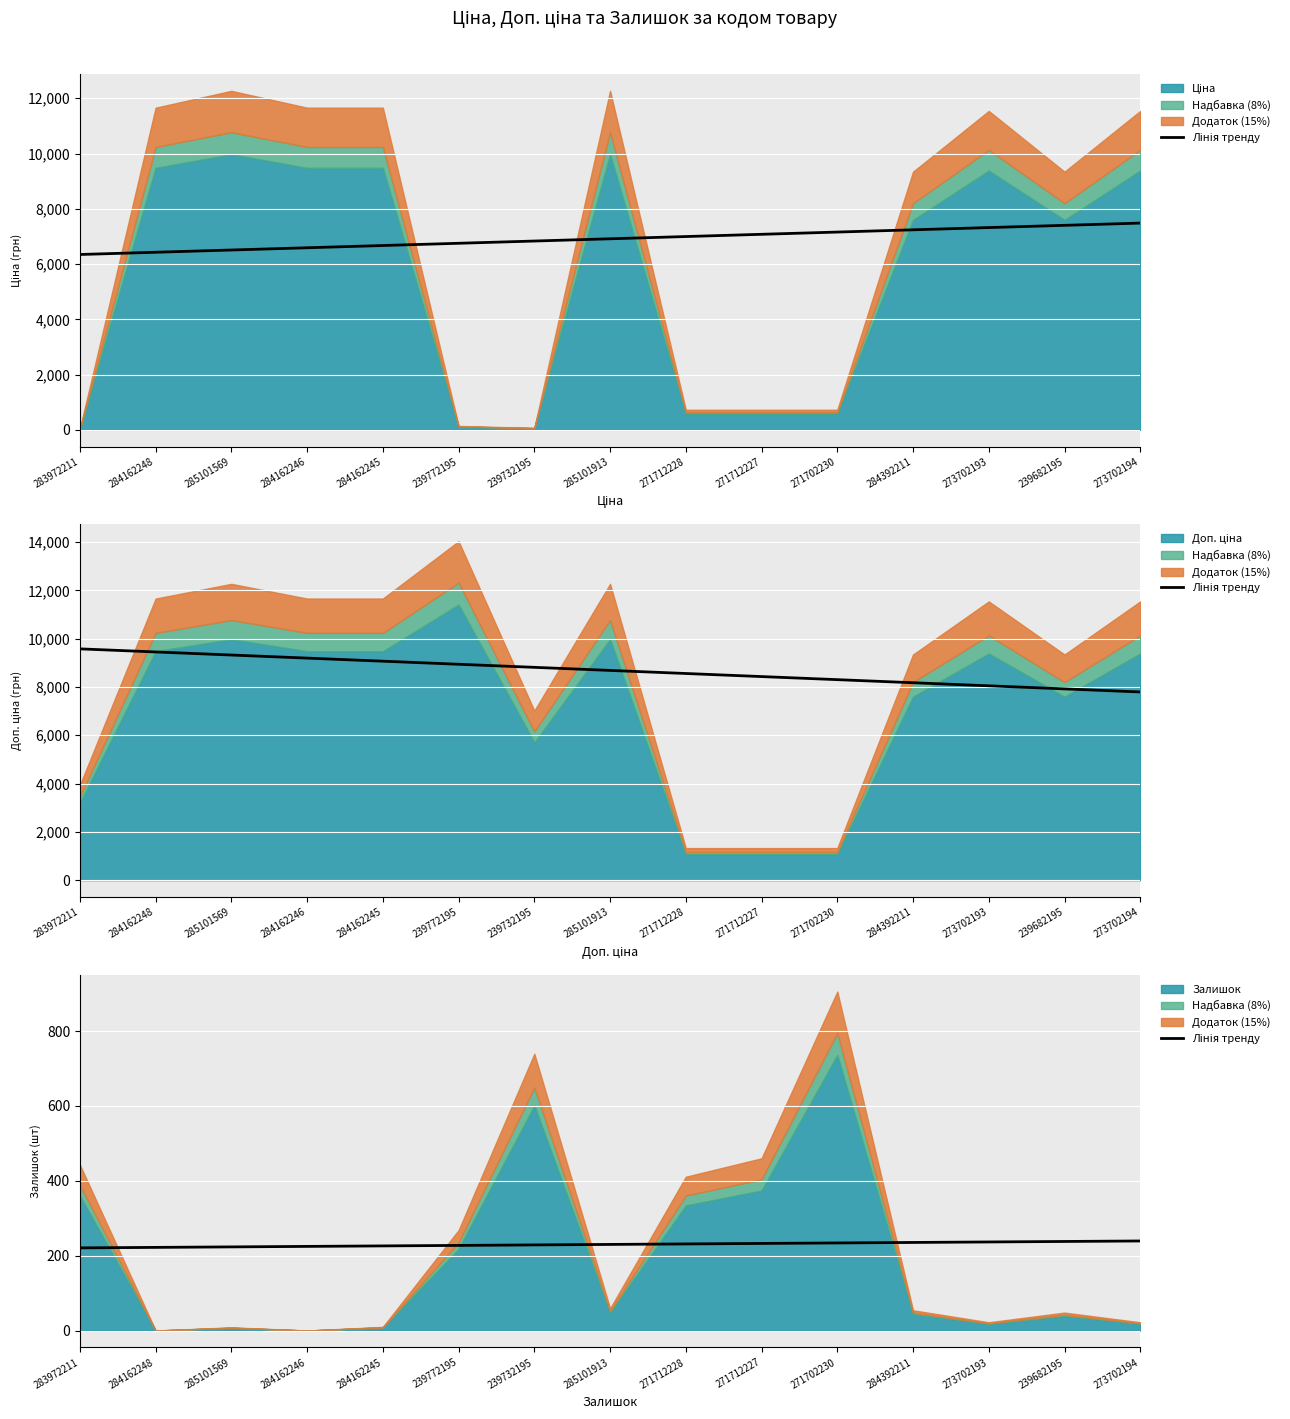

Reading left to right, what are all the values shown in this chart?

220.8	222.1	223.4	224.7	226.1	227.4	228.7	230.0	231.3	232.6	234.0	235.3	236.6	237.9	239.2